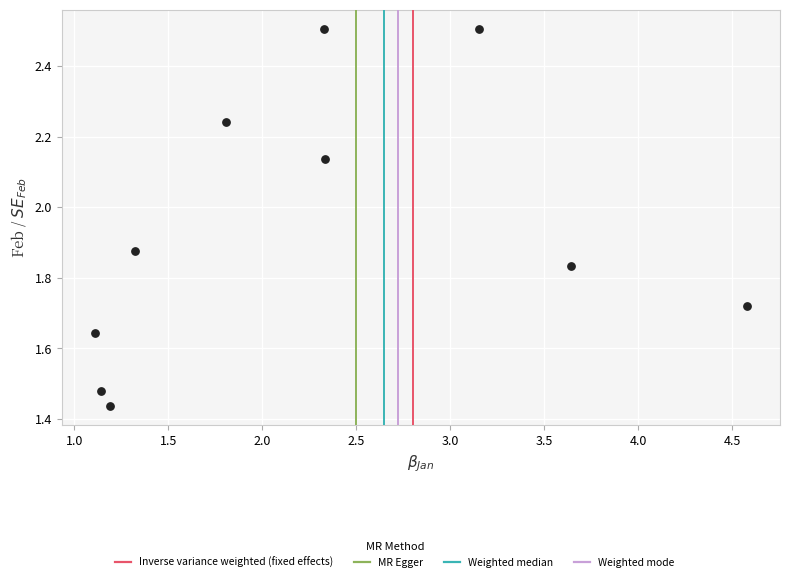

What is the average X value?

2.3